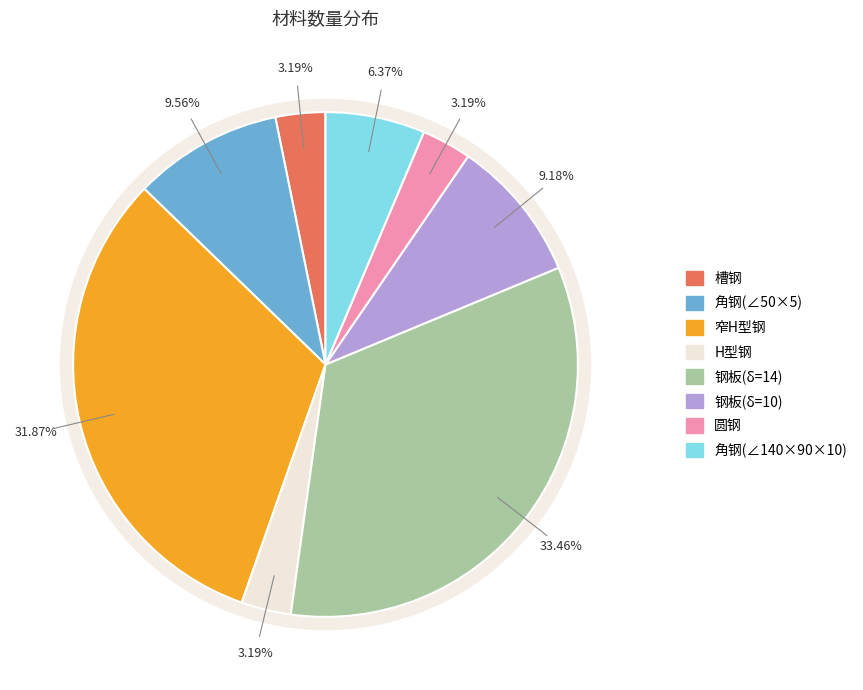

Which has a higher value, 窄H型钢 or 钢板(δ=10)?

窄H型钢